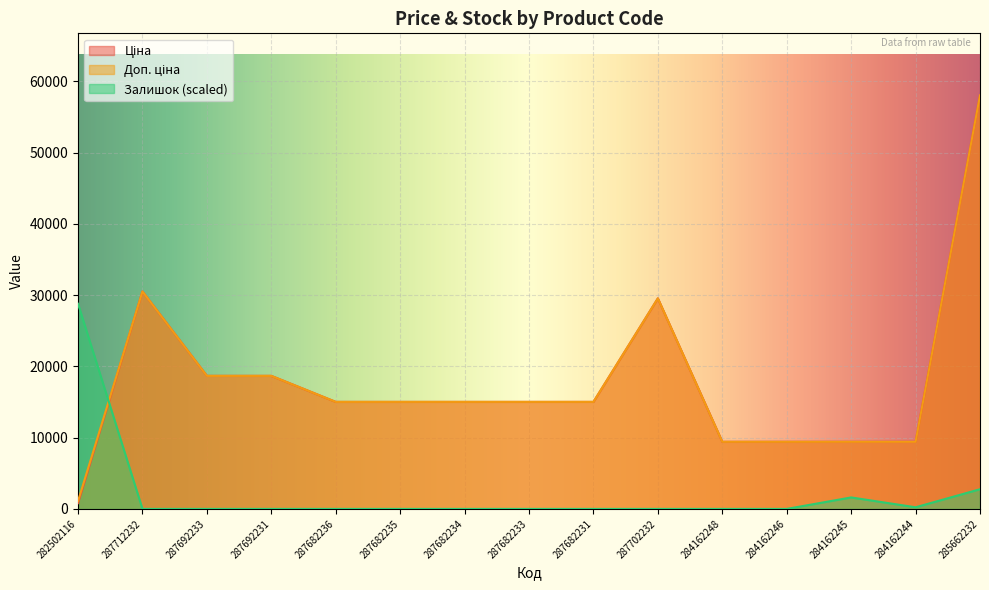

Is it true that Ціна equals 29548.9 at 287702232?

True